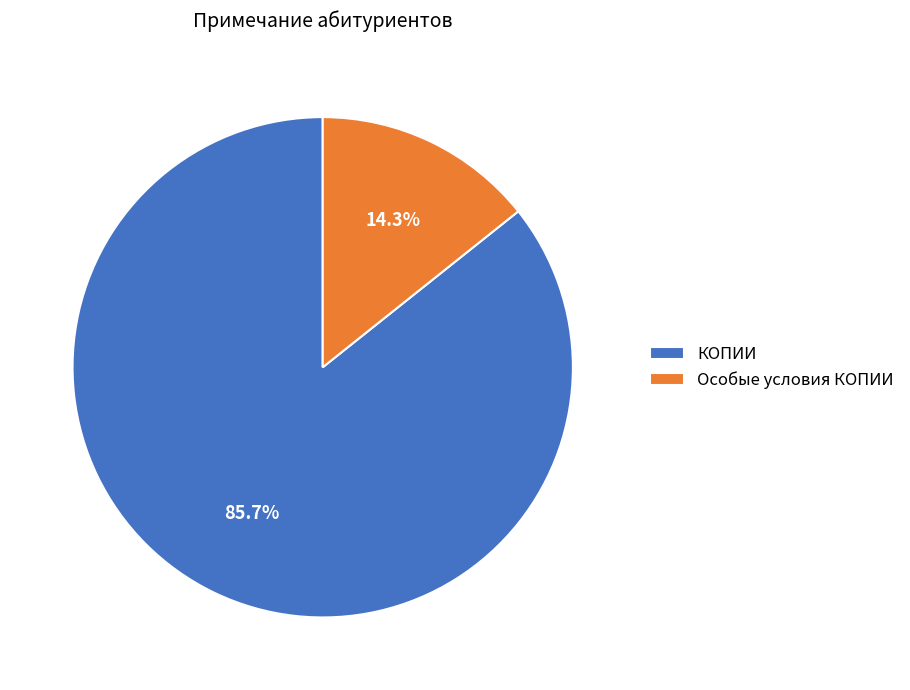

To the nearest percent, what is the difference between the КОПИИ and Особые условия КОПИИ slice percentages?

71%